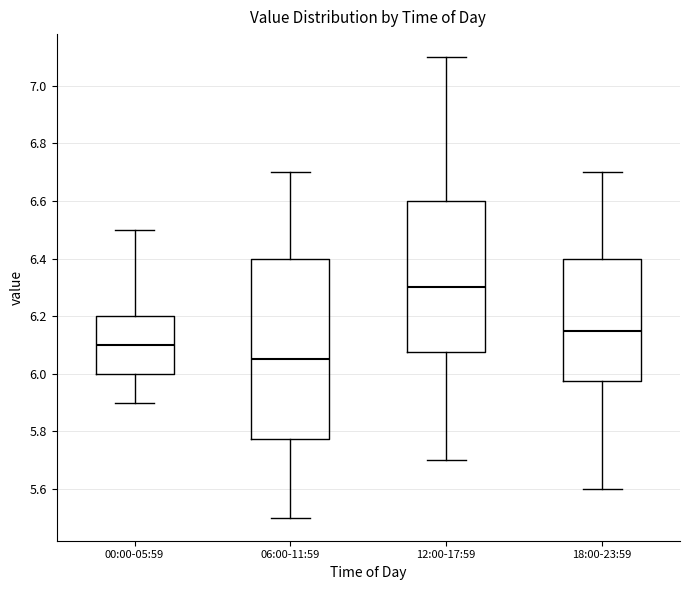

Which box's median line is the lowest?

06:00-11:59